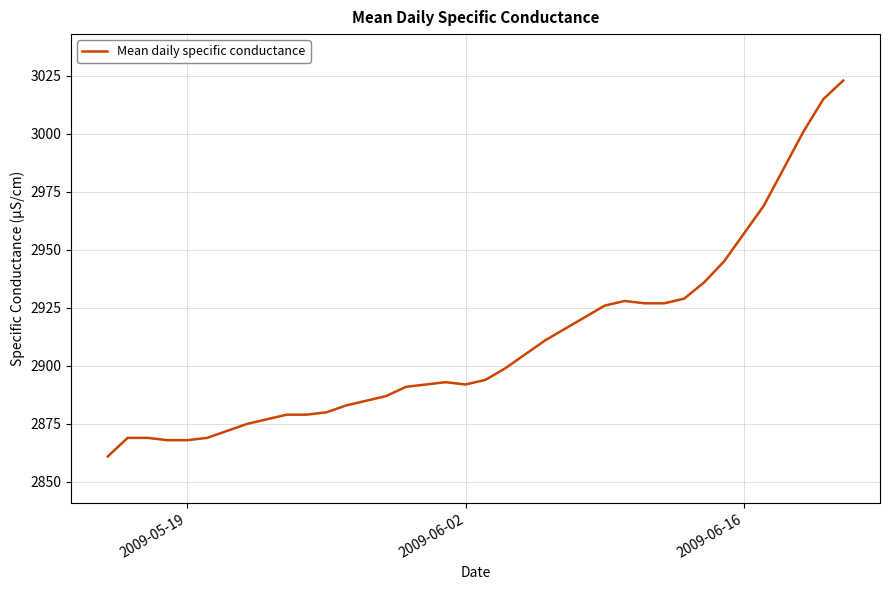

What is the greatest value displayed?

3023